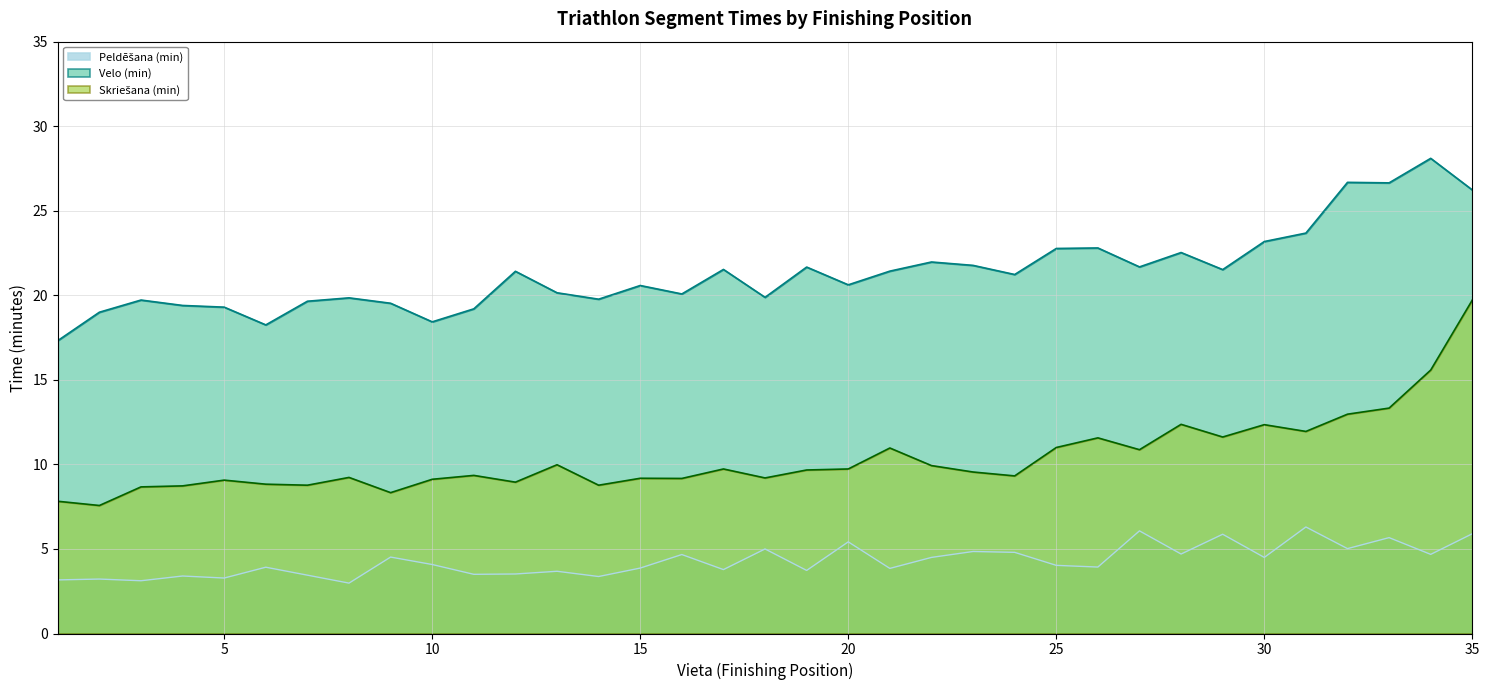

What is the value of the Peldēšana (min) point at the 1st from the left?

3.2